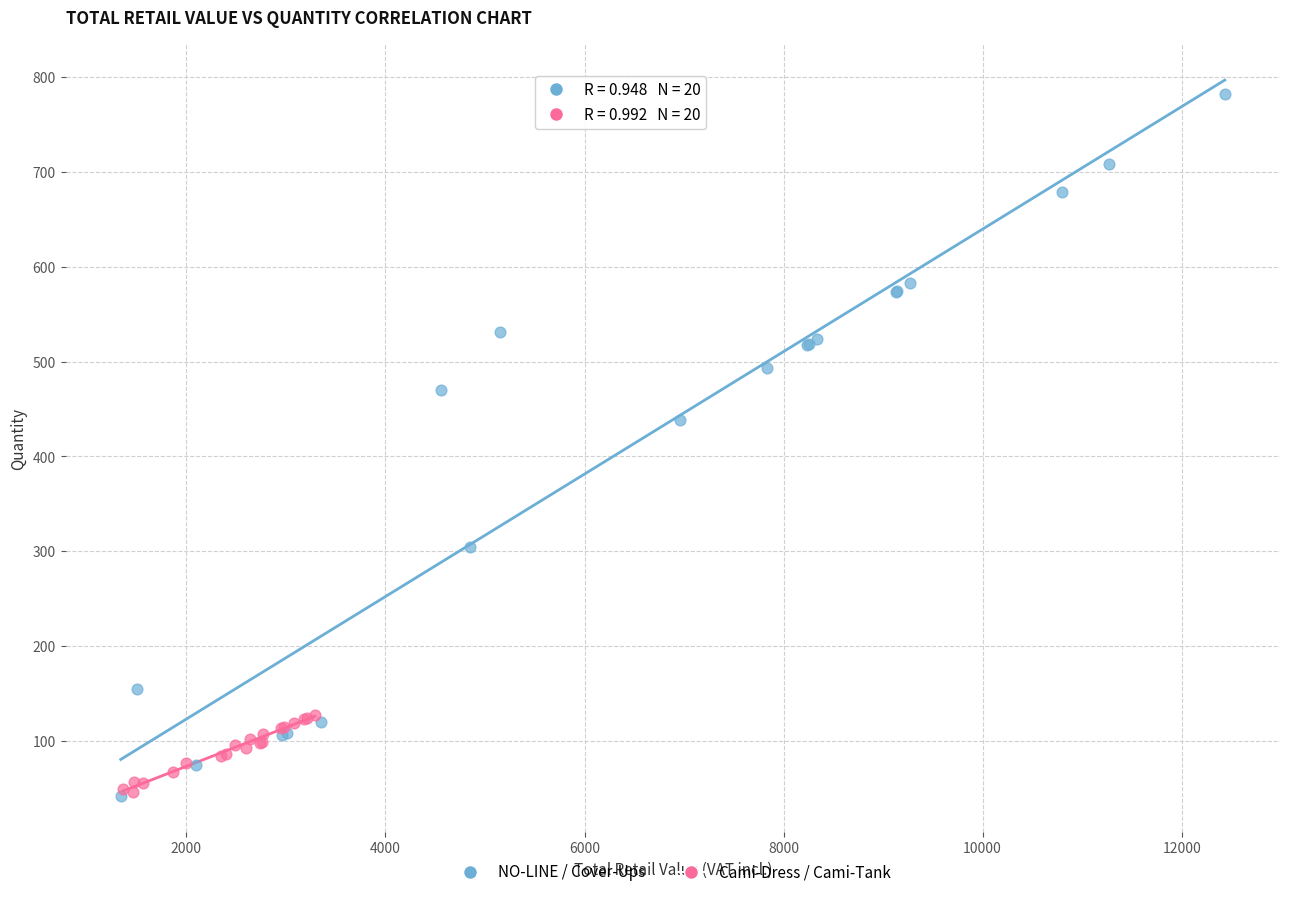

What are all the series names shown in the legend?

NO-LINE / Cover-Ups, Cami-Dress / Cami-Tank